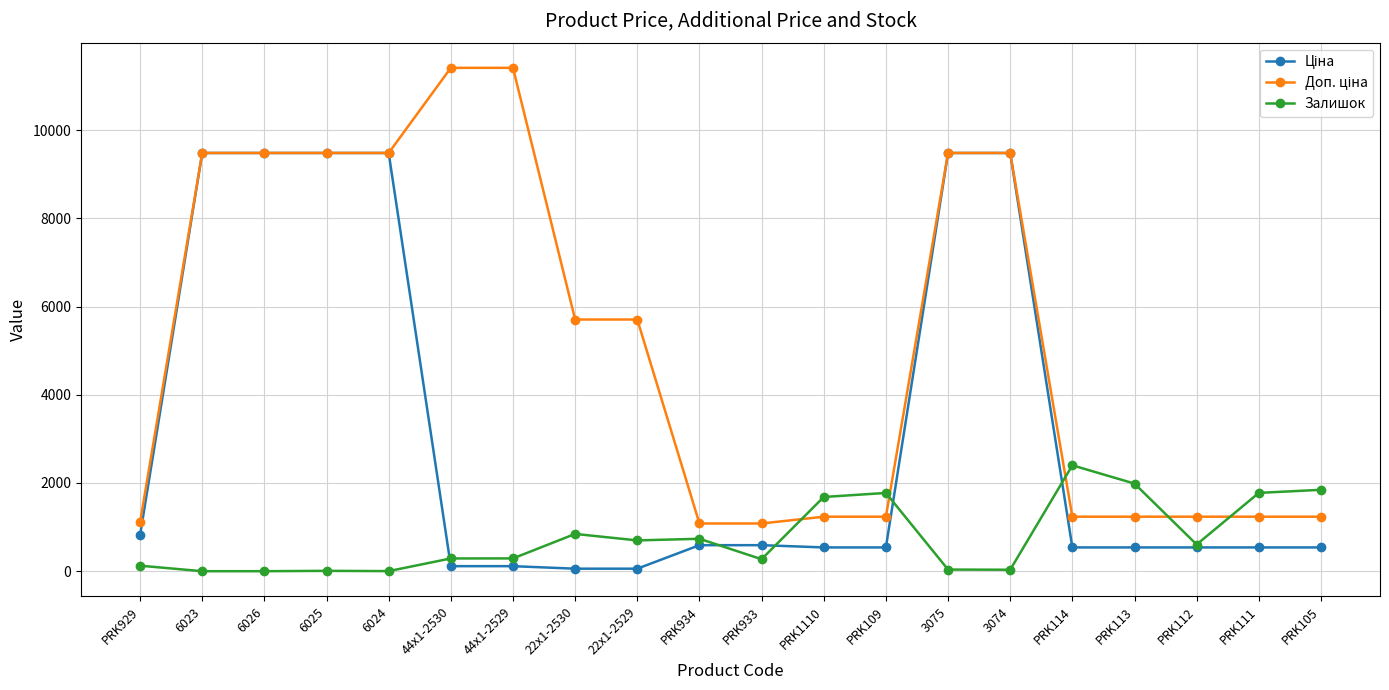

What is the value of the Залишок point at the 12th from the left?

1682.0